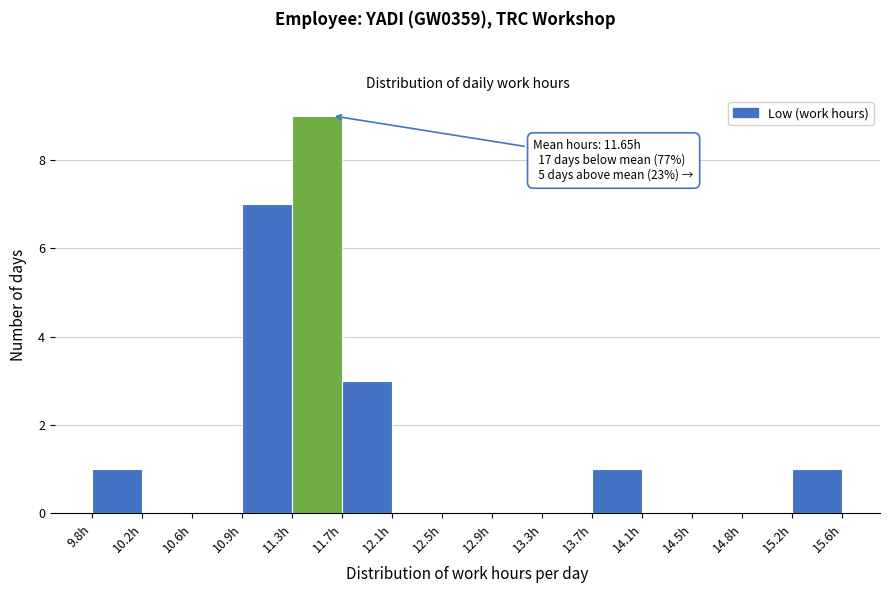

Over which range of the x-axis is the bar tallest?

11.35 to 11.75